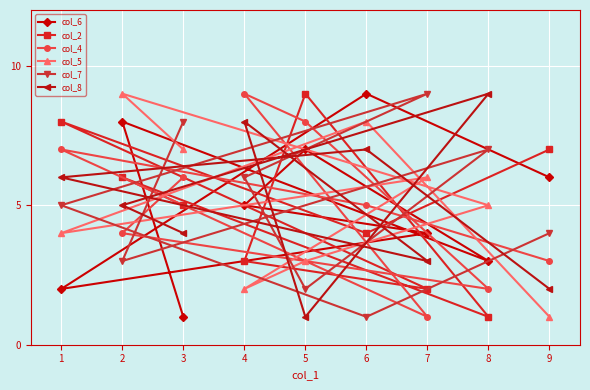

Is this an area chart (filled region under the line)?

No